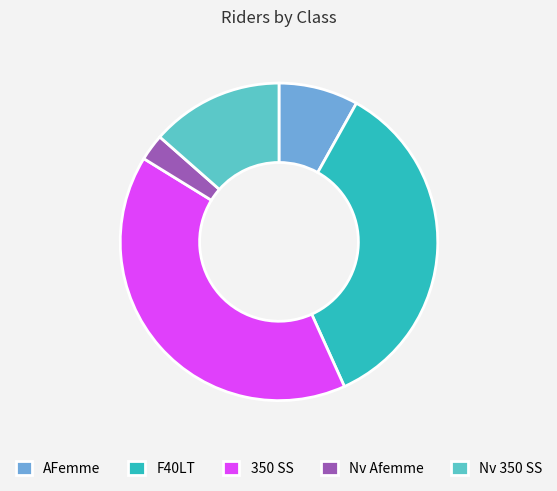

Do AFemme and 350 SS together represent more than half of the pie?

No